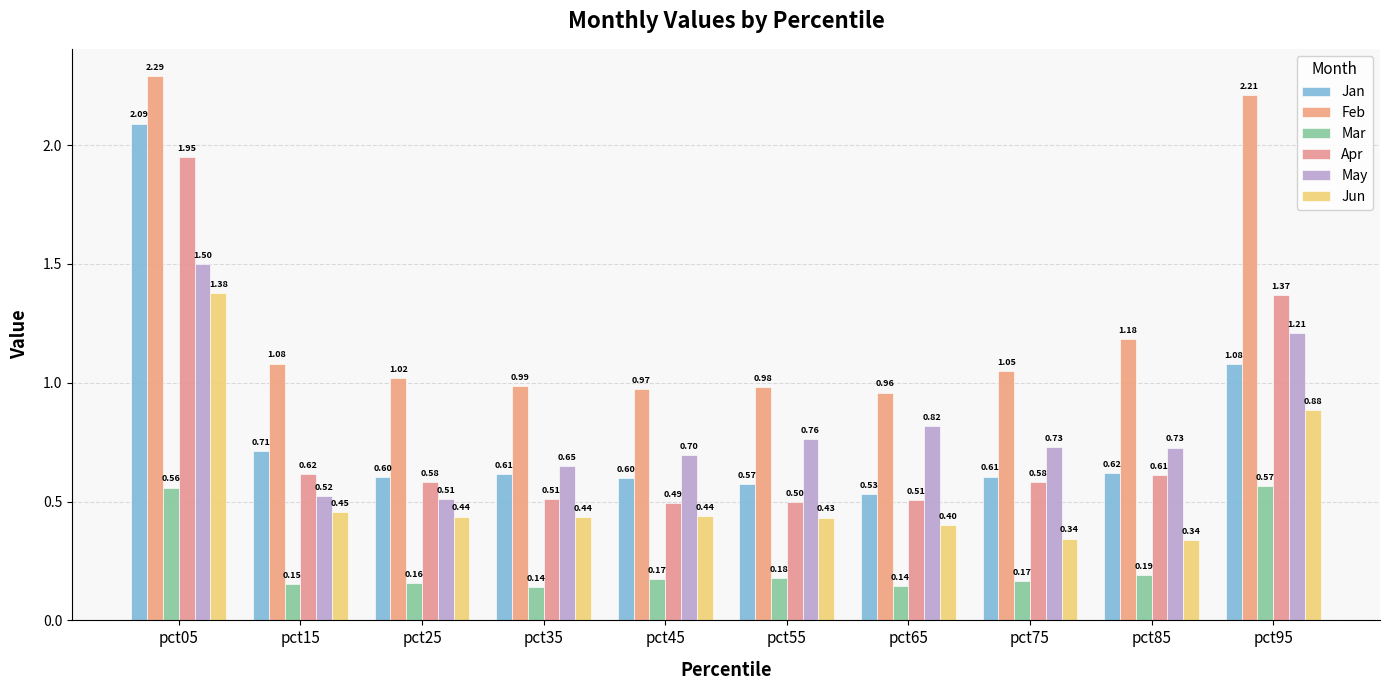

At pct65, list the series in order from largest to smallest.

Feb, May, Jan, Apr, Jun, Mar